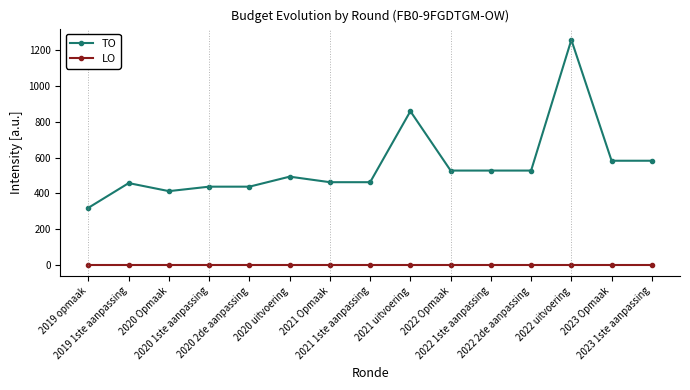

What is the value of the TO point at the 7th from the left?

462